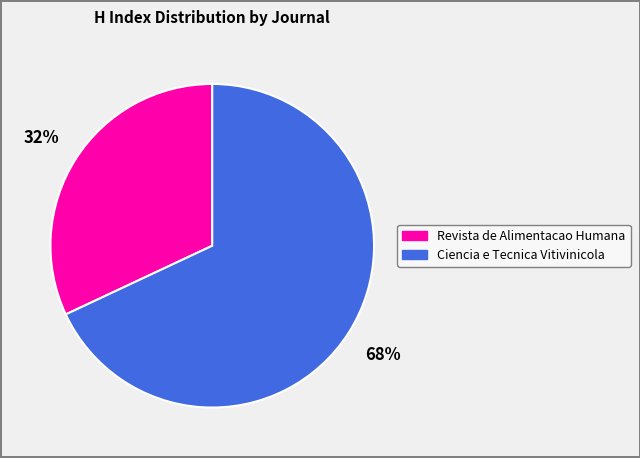

What percentage is the Ciencia e Tecnica Vitivinicola slice, to the nearest percent?

68%